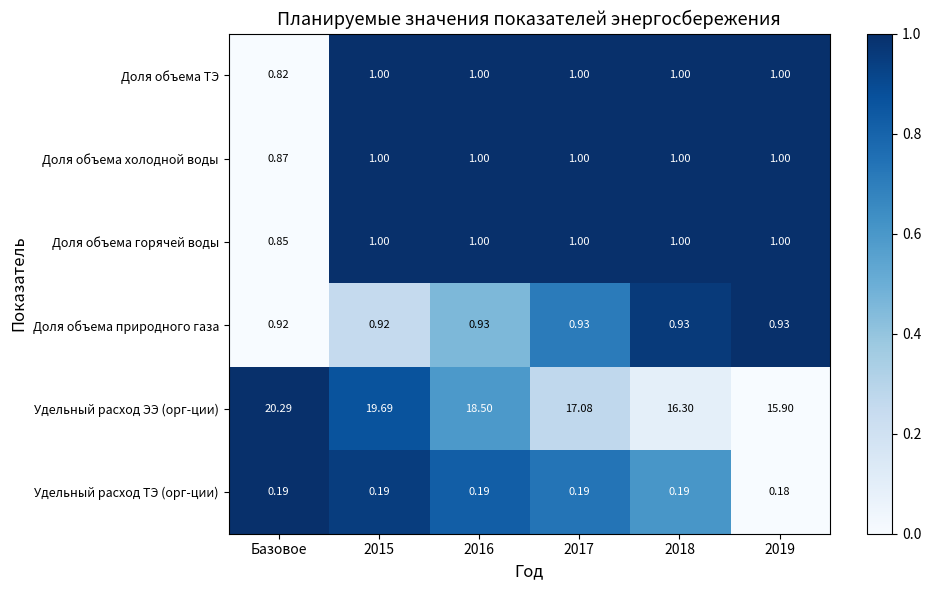

Which series changed the most between 2016 and 2018?

Удельный расход ЭЭ (орг-ции)